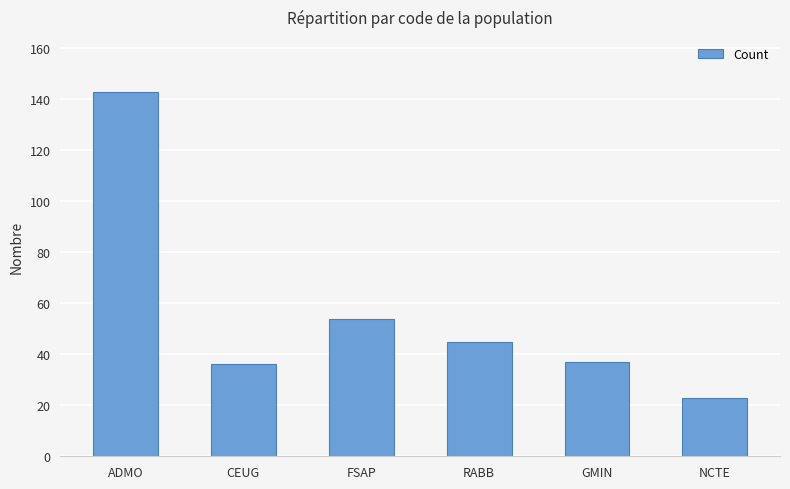

What is the label of the 5th bar from the left?

GMIN